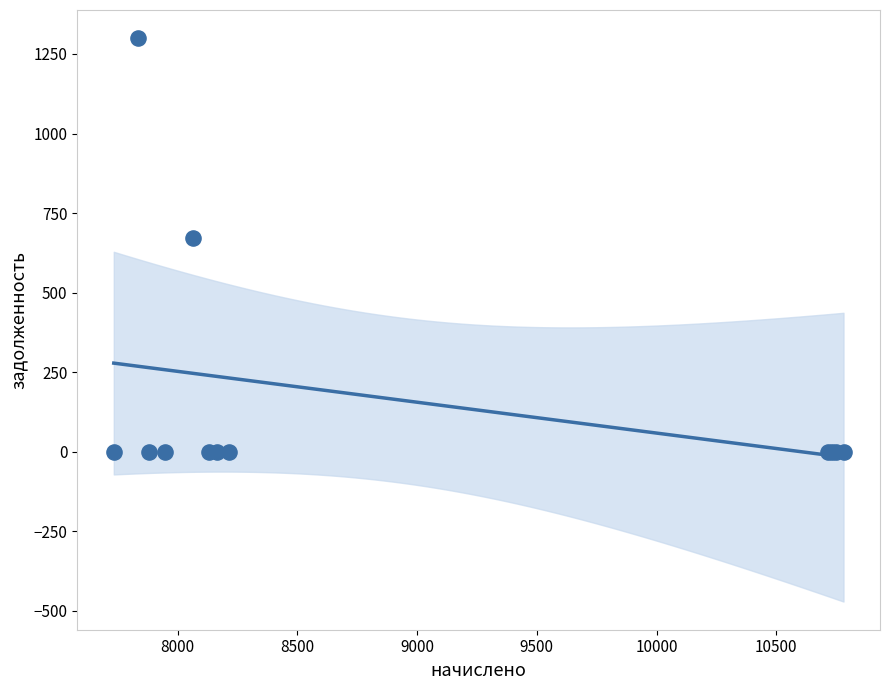

What Y value in the scatter plot is closest to 649?

672.1